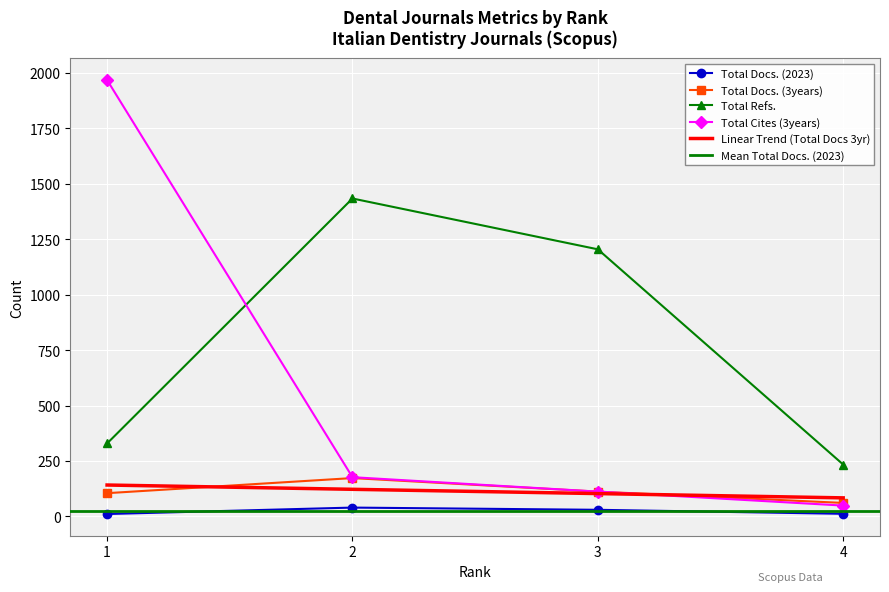

At 2, list the series in order from smallest to largest.

Total Docs. (2023), Total Docs. (3years), Total Cites (3years), Total Refs.